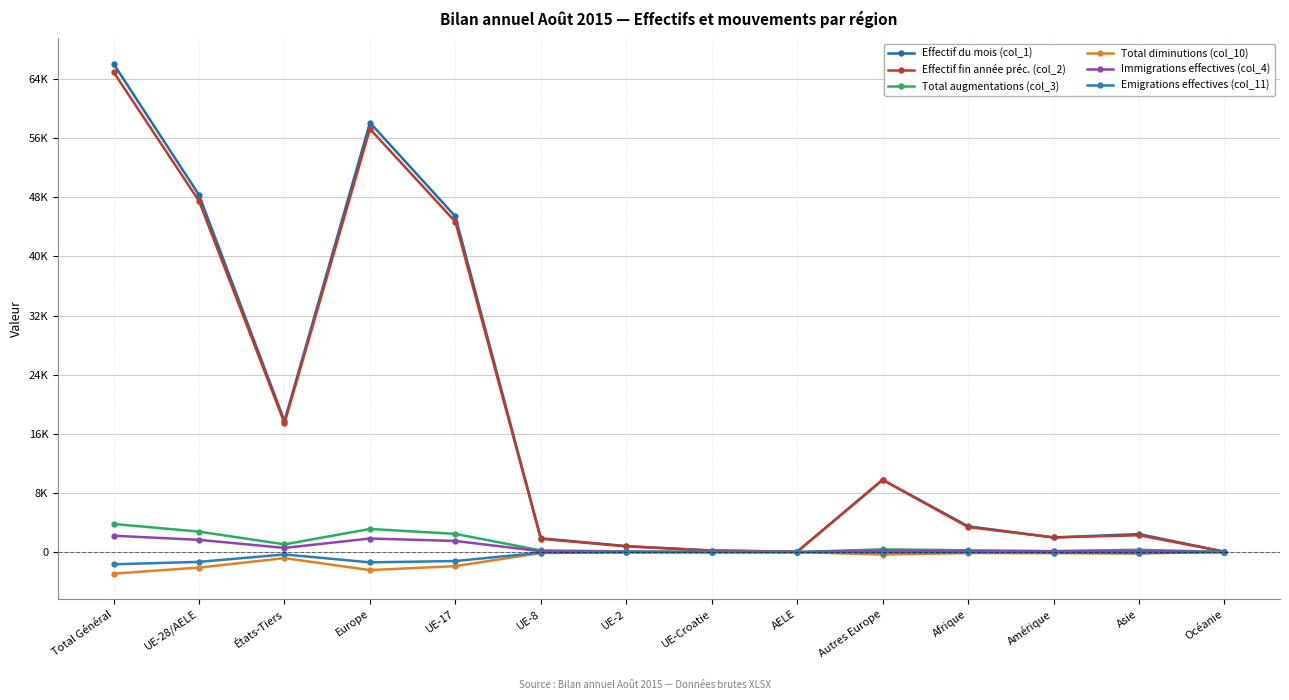

Is this an area chart (filled region under the line)?

No